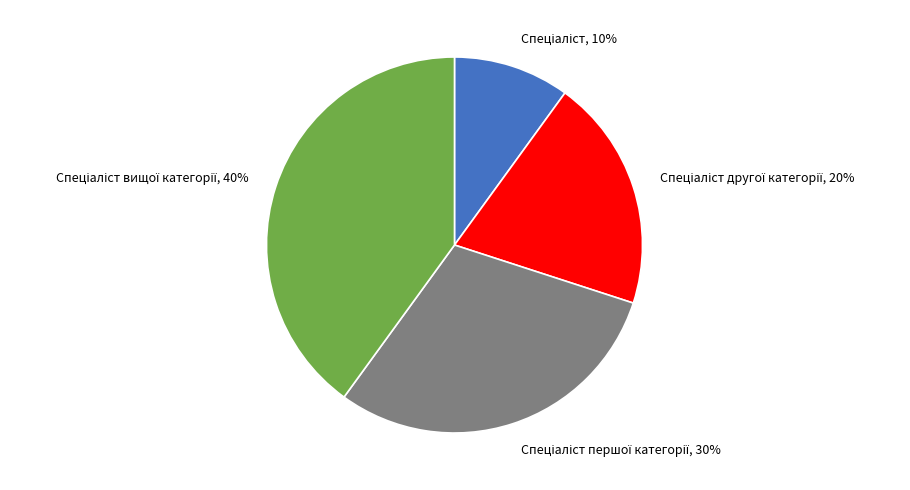

Is there any slice that represents more than half of the pie?

No